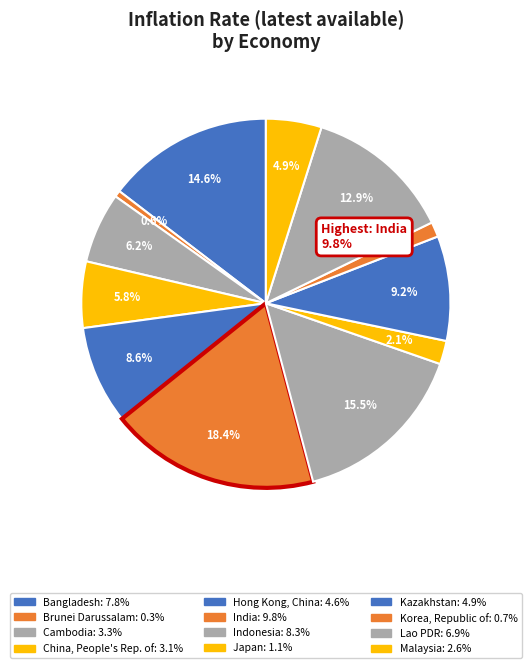

How many slices are in this pie chart?

12